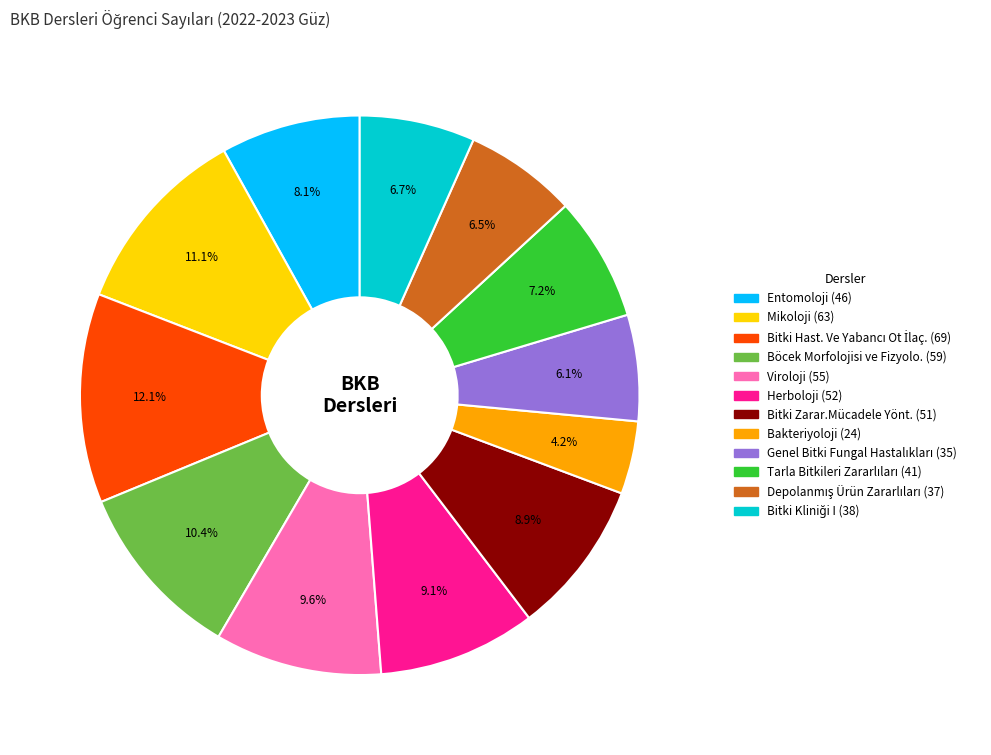

Is there a majority slice in this chart?

No